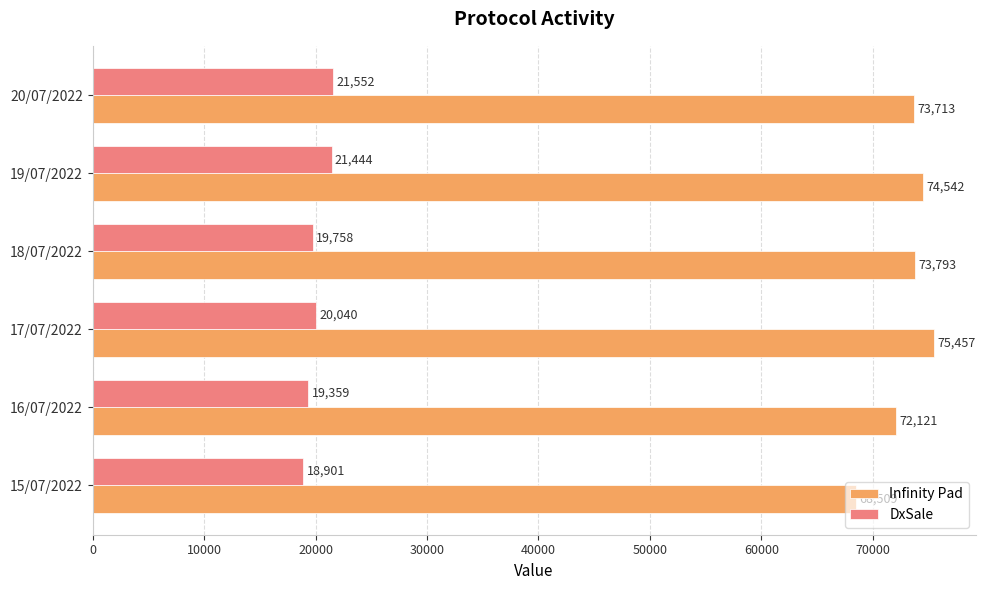

Is the value of Infinity Pad at 18/07/2022 greater than the value of DxSale at 17/07/2022?

Yes